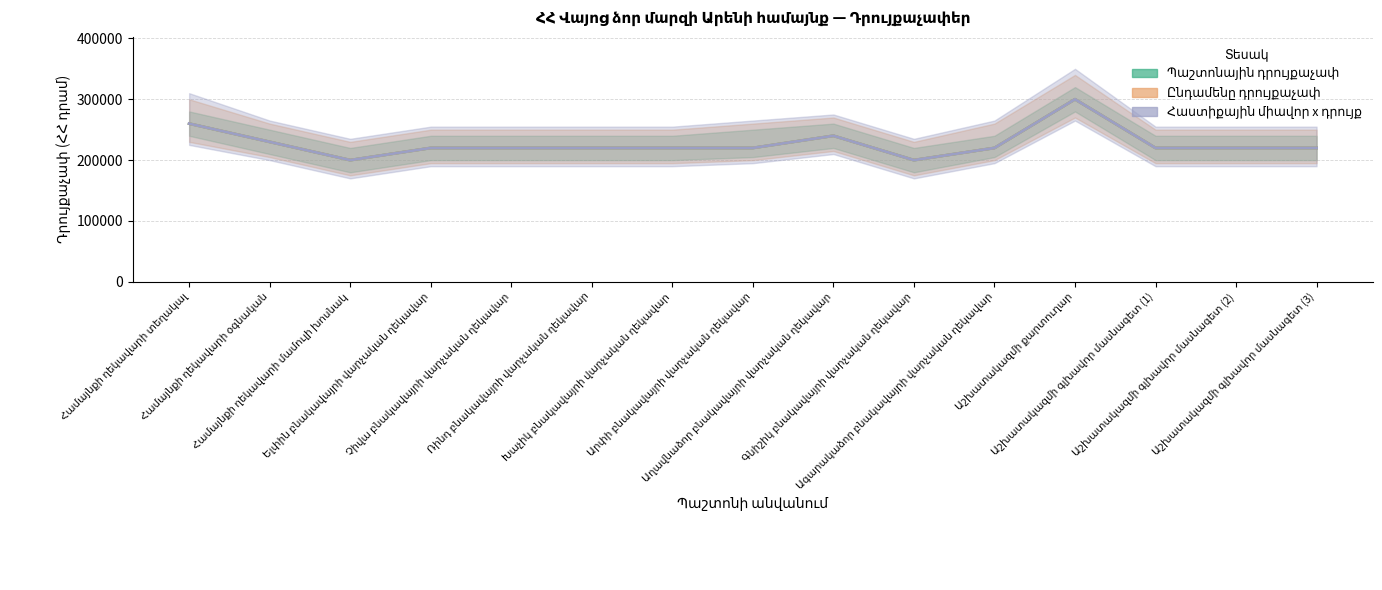

At which category does Պաշտոնային դրույքաչափ reach its first local peak?

Աղավնաձոր բնակավայրի վարչական ղեկավար